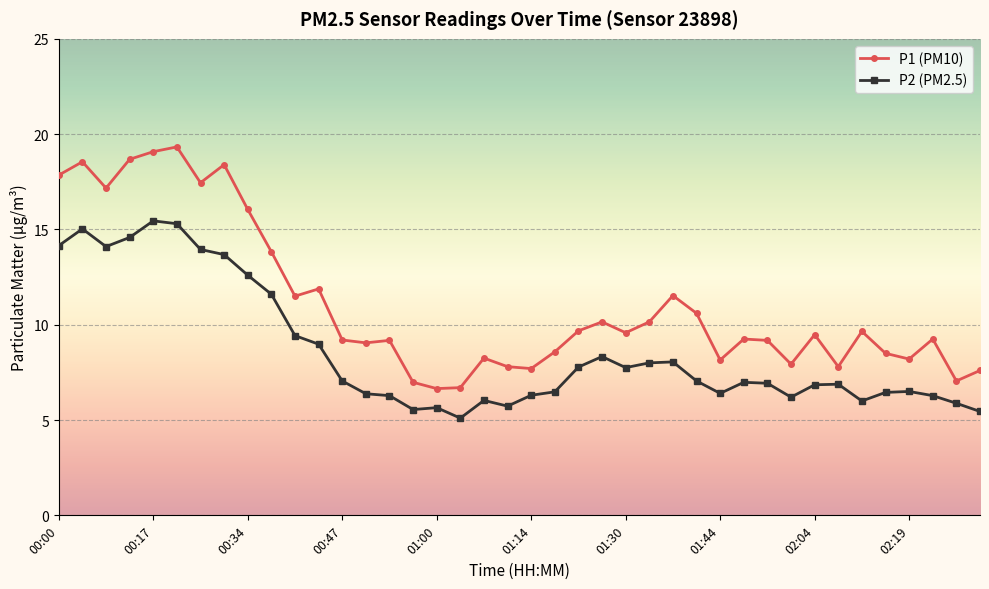

What is the maximum value shown in the chart?

19.3